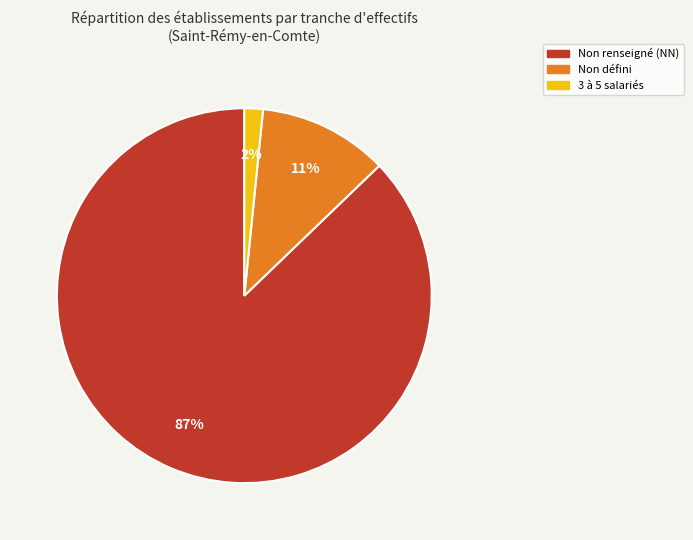

To the nearest percent, what is the combined percentage of 3 à 5 salariés and Non défini?

13%